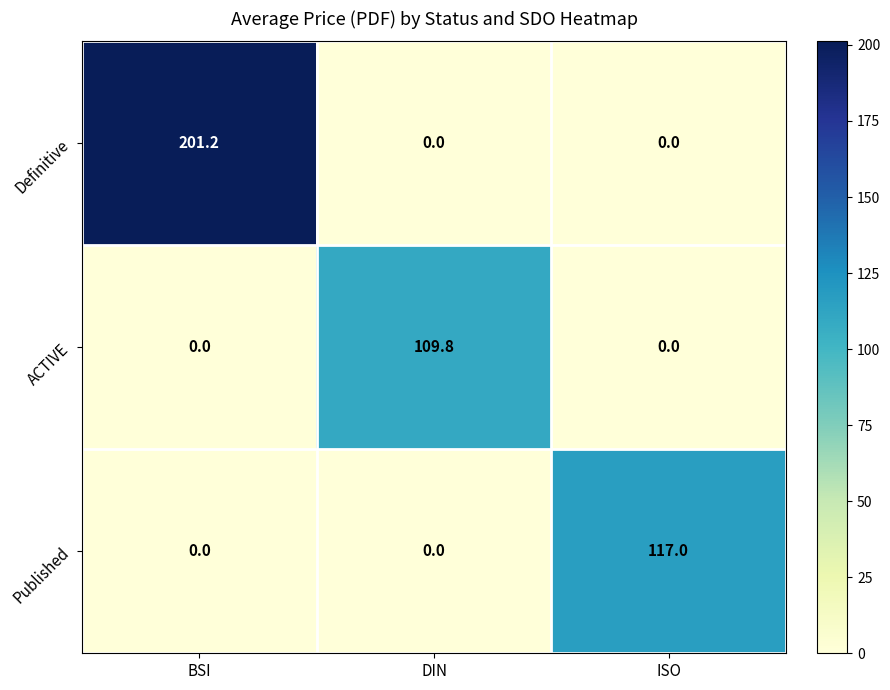

Count the number of data series in this chart.

3